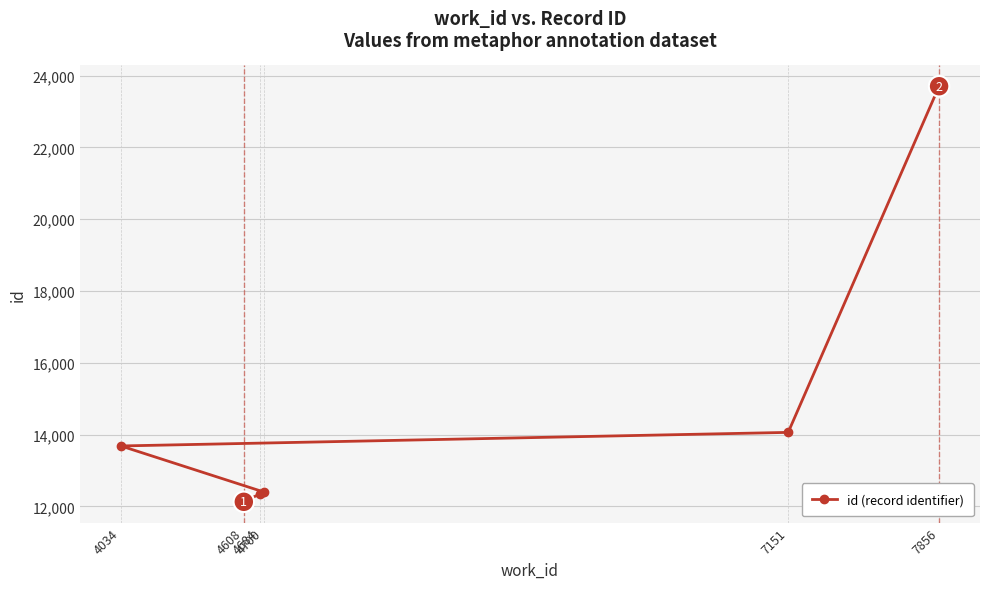

Which label corresponds to the smallest value in the chart?

4608